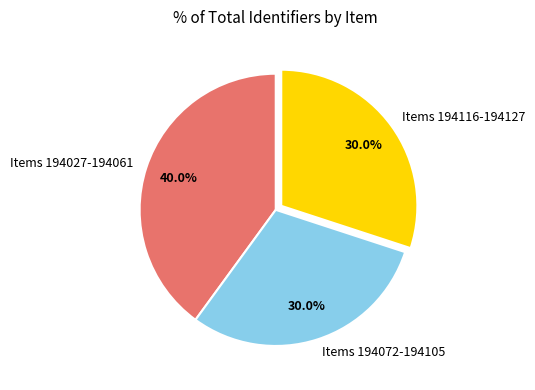

What is the total percentage of Items 194027-194061 and Items 194072-194105?

70.0%